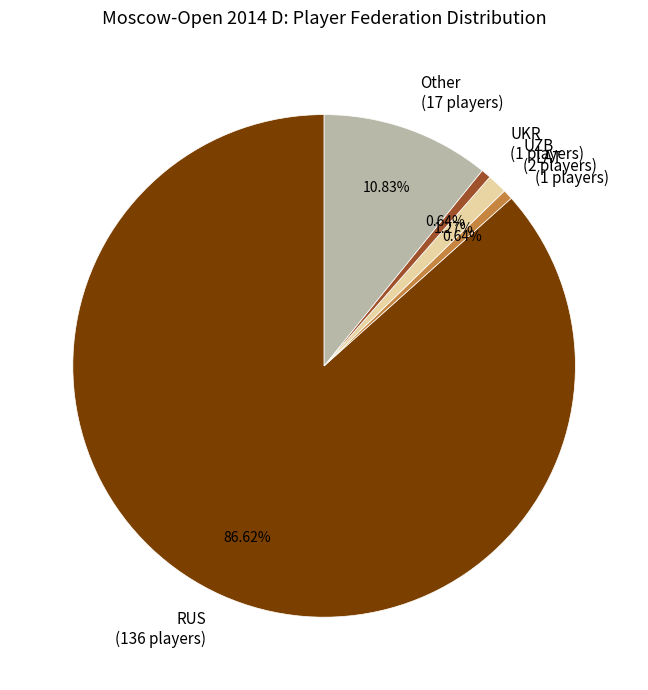

To the nearest percent, what percentage of the pie is UZB?

1%